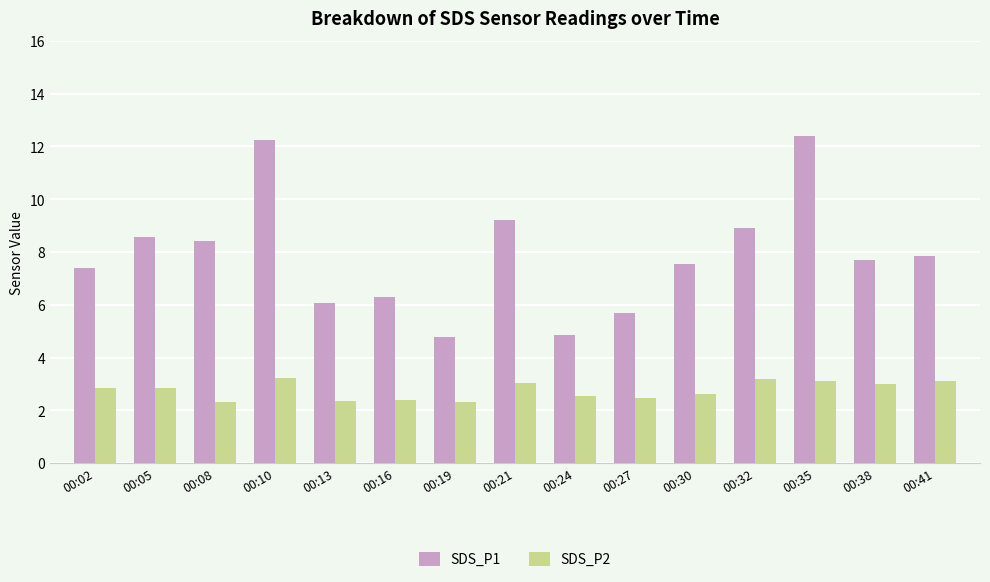

What is the minimum value shown in the chart?

2.3